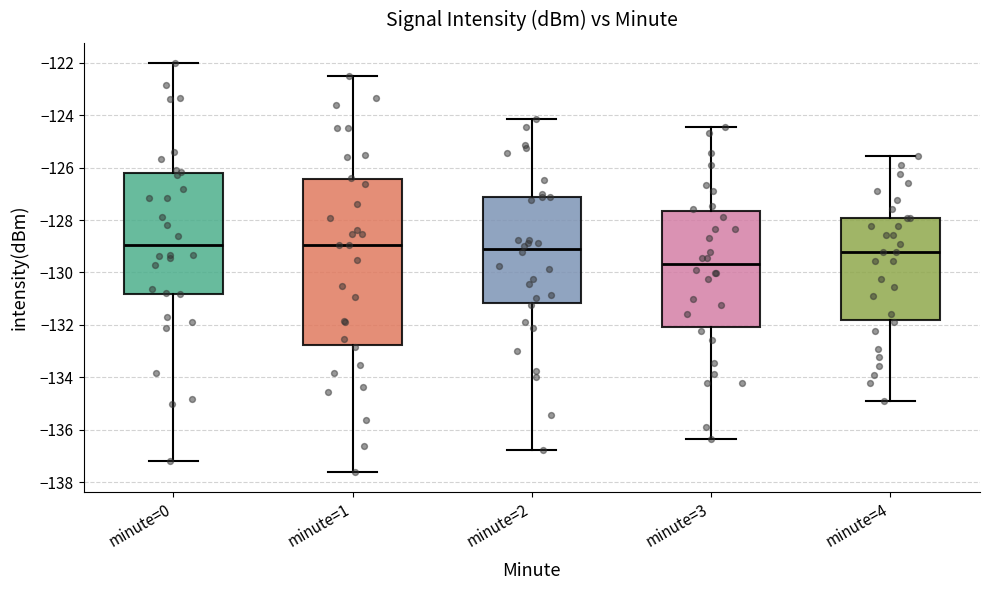

Comparing the boxes themselves (not the whiskers), which one is the tallest?

minute=1